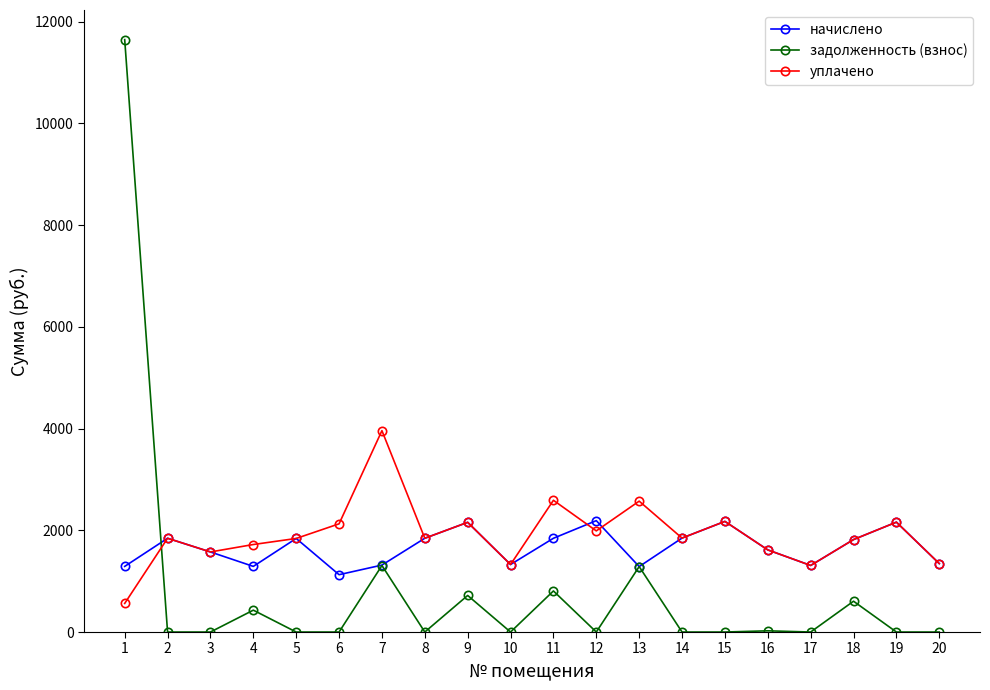

True or false: задолженность (взнос) and уплачено cross at least once.

True